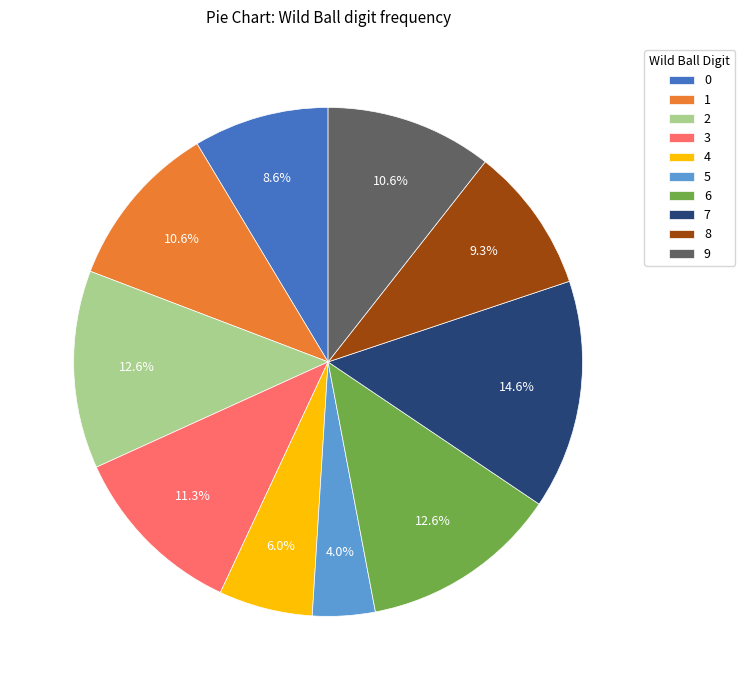

To the nearest percent, what is the average slice percentage?

10%